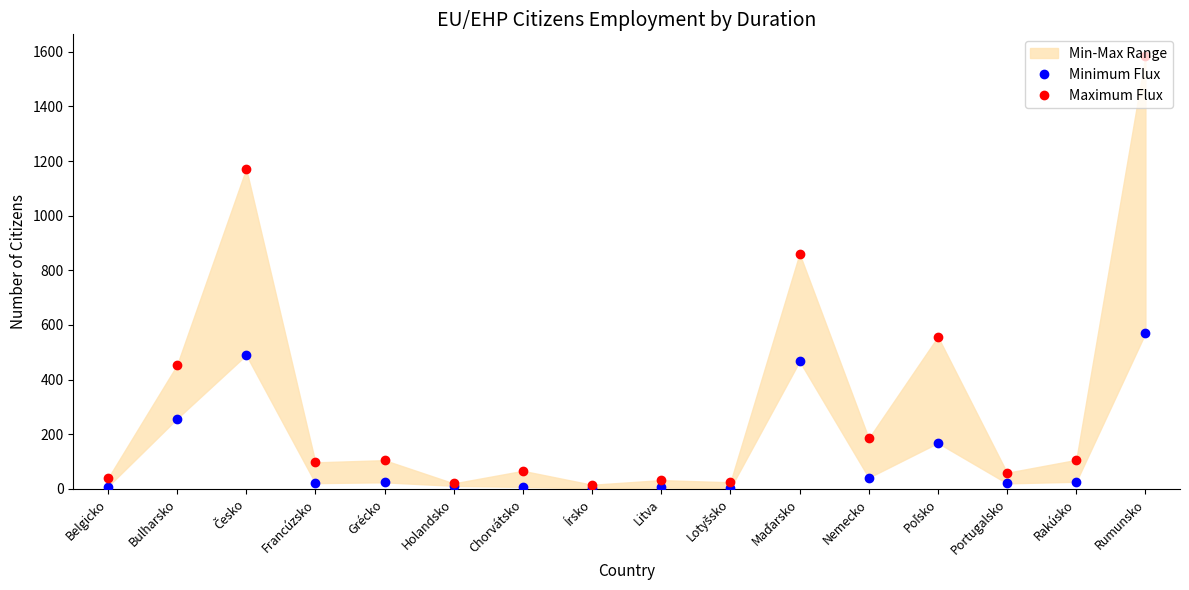

What is the highest value of the Maximum Flux series?

1585